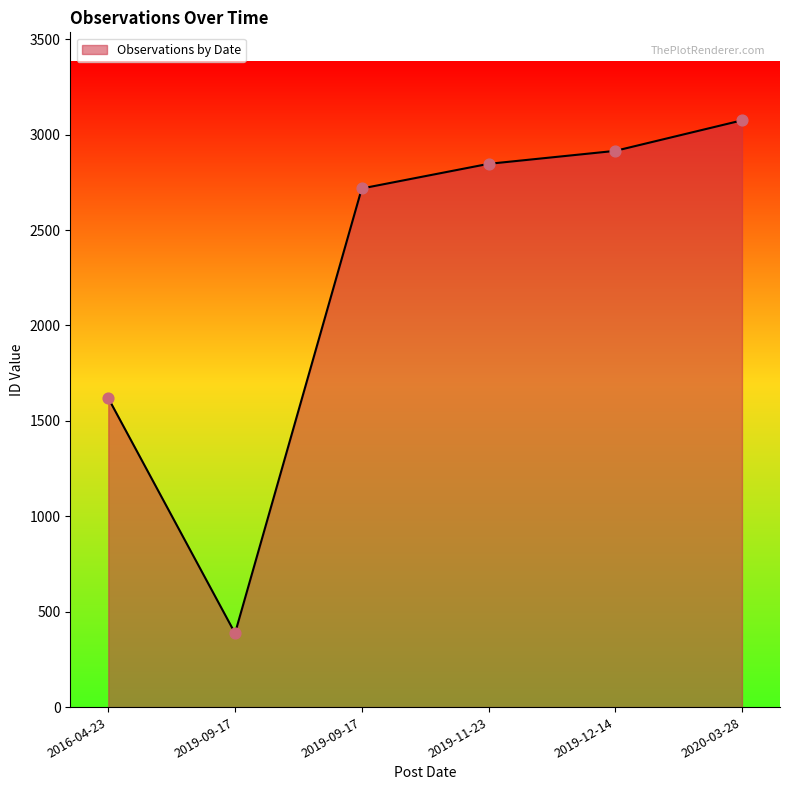

Approximately how many times larger is the value at 2016-04-23 compared to 2019-11-23?

0.6